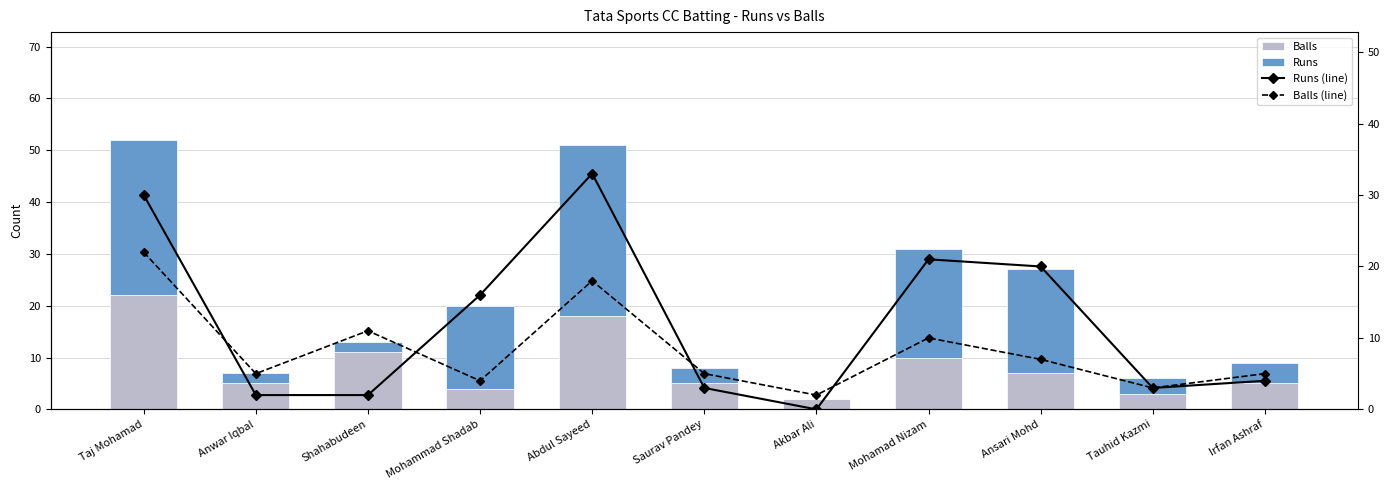

What is the total value across all series at Saurav Pandey?

16